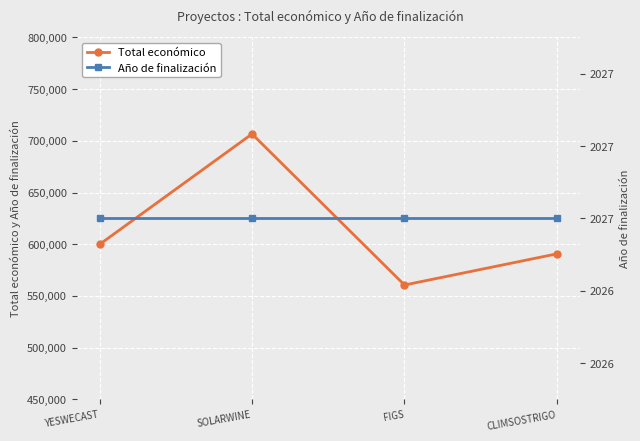

At YESWECAST, list the series in order from smallest to largest.

Año de finalización, Total económico